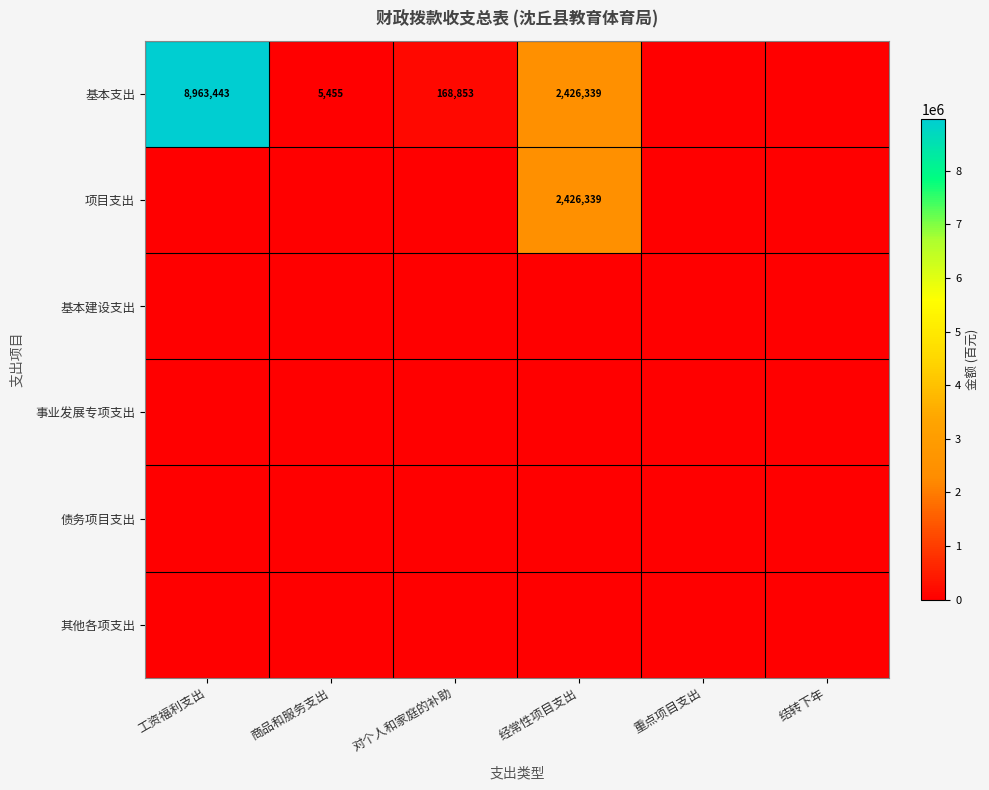

Between 对个人和家庭的补助 and 结转下年, which series saw the biggest shift?

基本支出